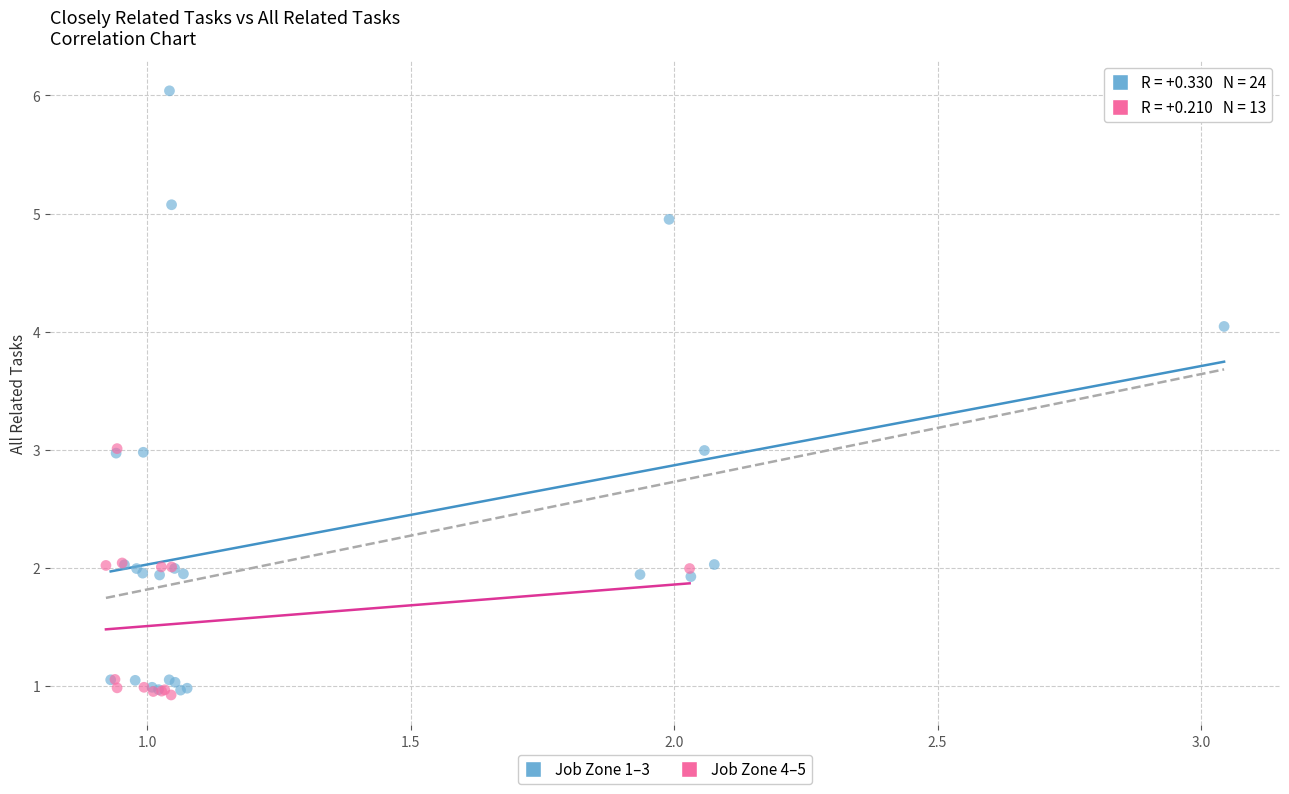

Which series has the widest spread of Y values?

Job Zone 1–3